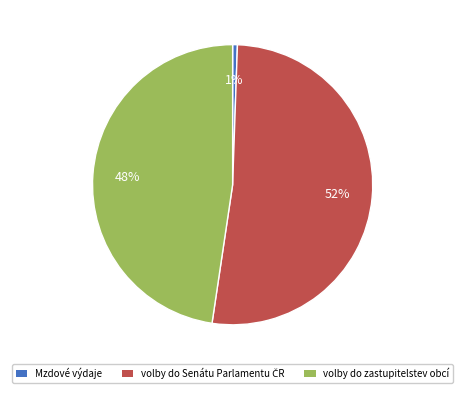

Does any single category account for the majority?

Yes